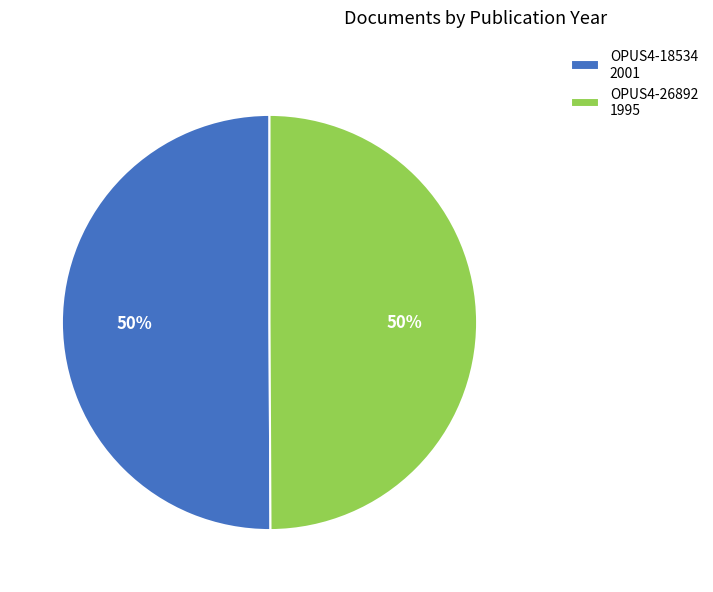

True or false: OPUS4-18534 accounts for 50% of the total.

True